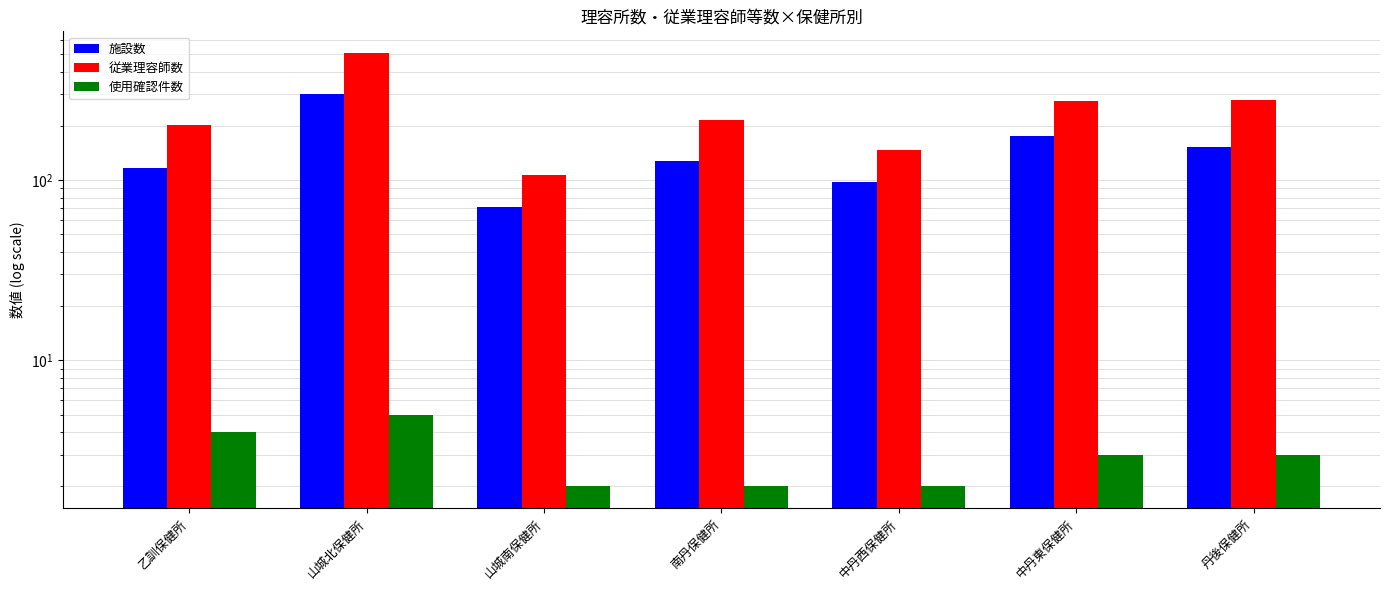

How many series are shown in this chart?

3